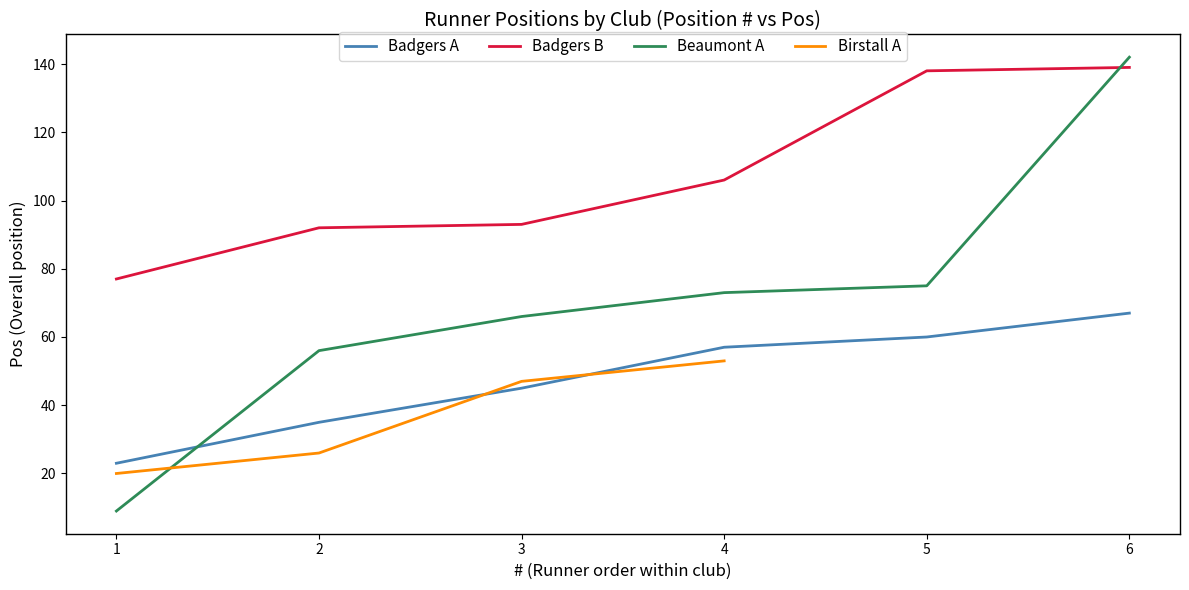

Is the value of Badgers A at 6 greater than the value of Badgers B at 3?

No